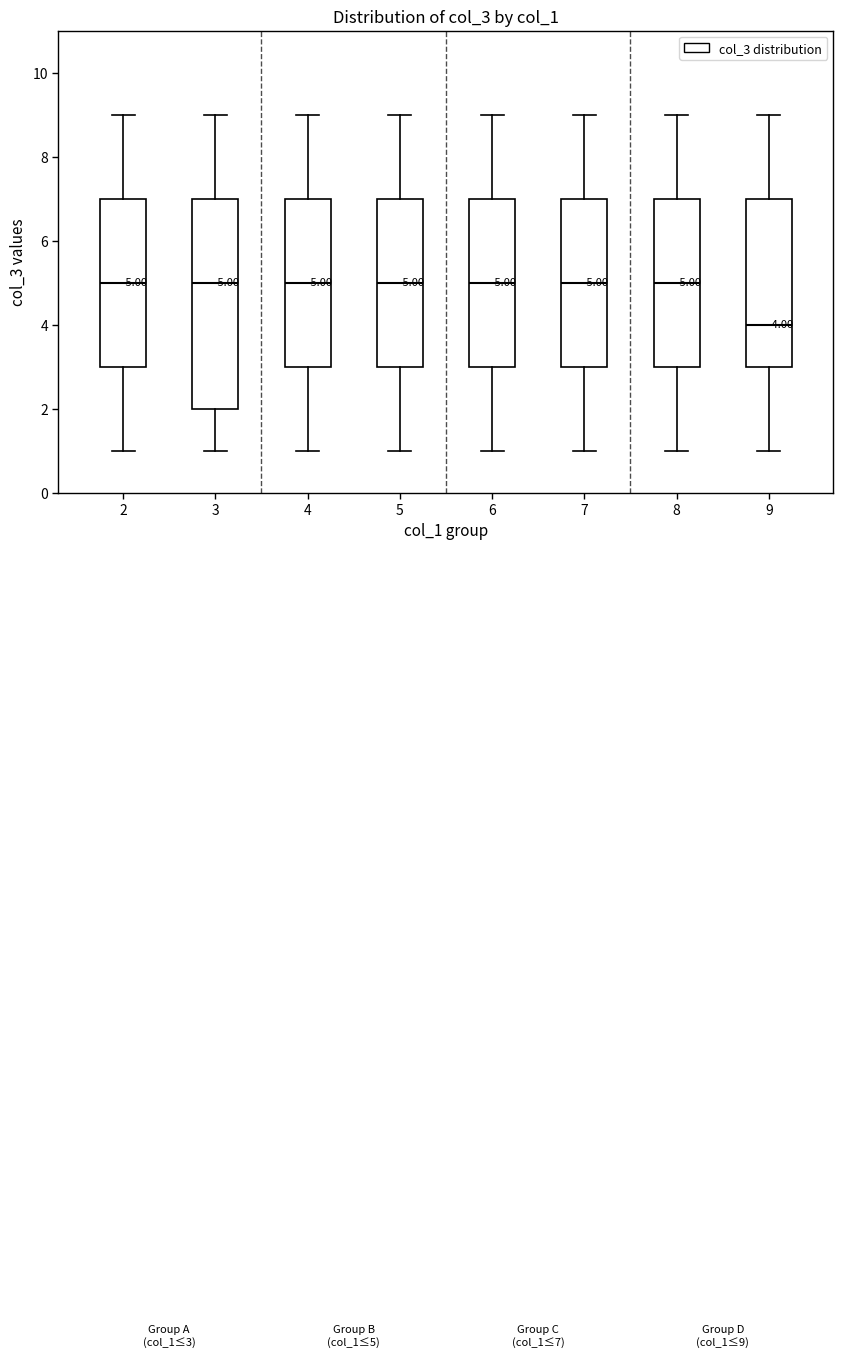

Comparing the boxes themselves (not the whiskers), which one is the tallest?

3